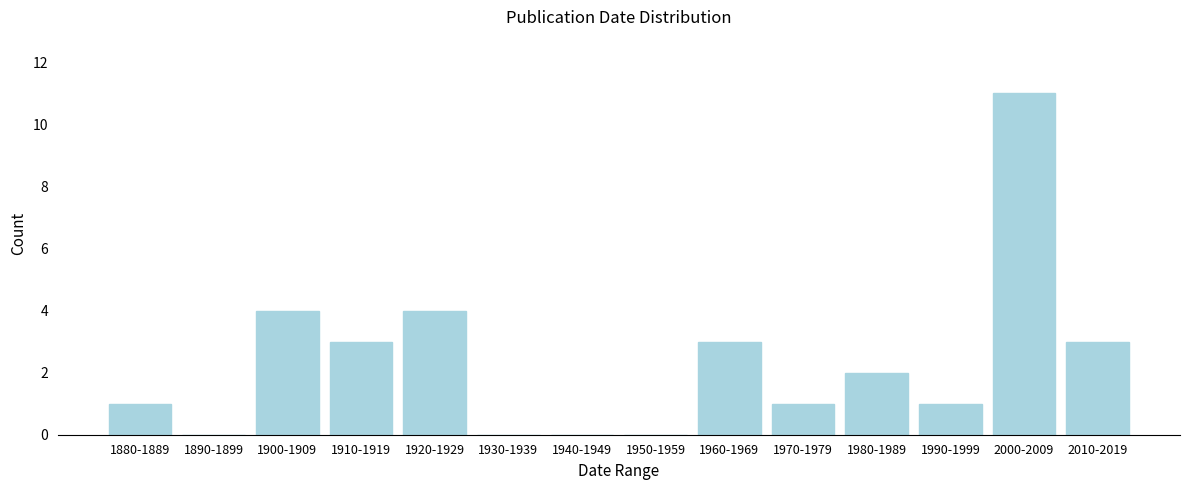

Reading left to right, list all the values displayed in this chart.

1880-1889=1	1890-1899=0	1900-1909=4	1910-1919=3	1920-1929=4	1930-1939=0	1940-1949=0	1950-1959=0	1960-1969=3	1970-1979=1	1980-1989=2	1990-1999=1	2000-2009=11	2010-2019=3